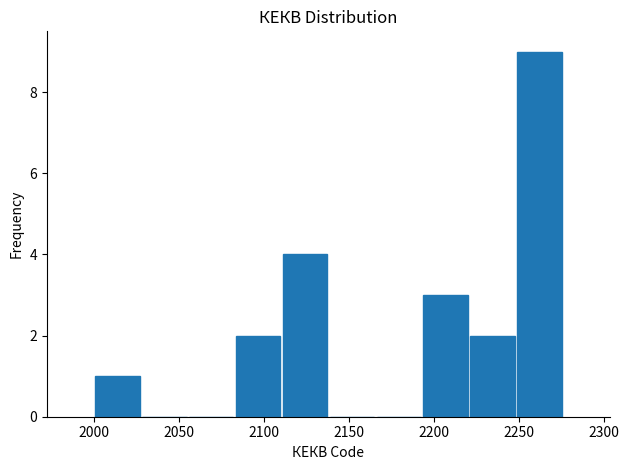

Reading left to right, transcribe this chart: for each bar, give the range it covers on the x-axis and its height. Neither the bar edges nor the heights are printed on the chart, so give them approximately, as read against the axes.

2000 to 2030: 1
2030 to 2055: 0
2055 to 2085: 0
2085 to 2110: 2
2110 to 2140: 4
2140 to 2165: 0
2165 to 2195: 0
2195 to 2220: 3
2220 to 2250: 2
2250 to 2275: 9